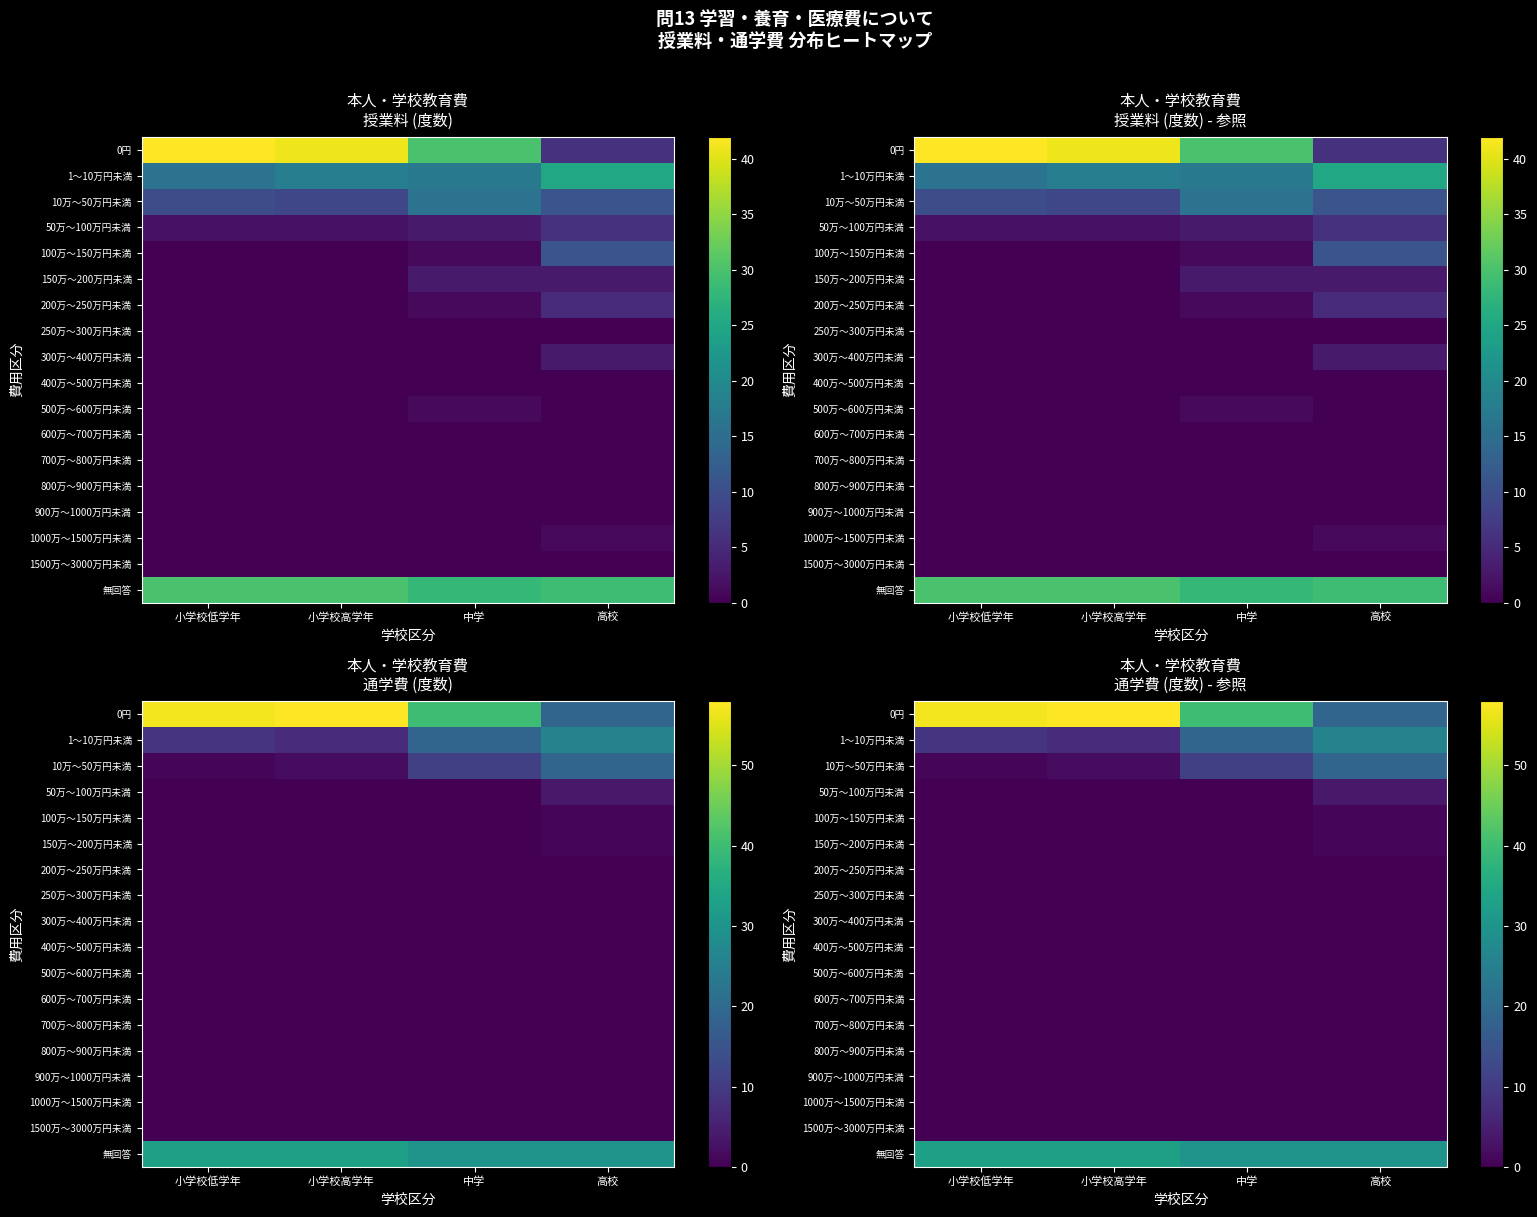

List the labels in order of 無回答 value, largest first.

小学校低学年, 小学校高学年, 中学, 高校